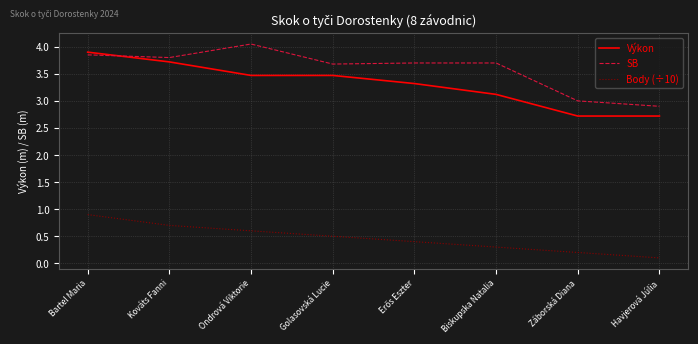

The Výkon series shows 5.5 at Biskupska Natalia. True or false?

False